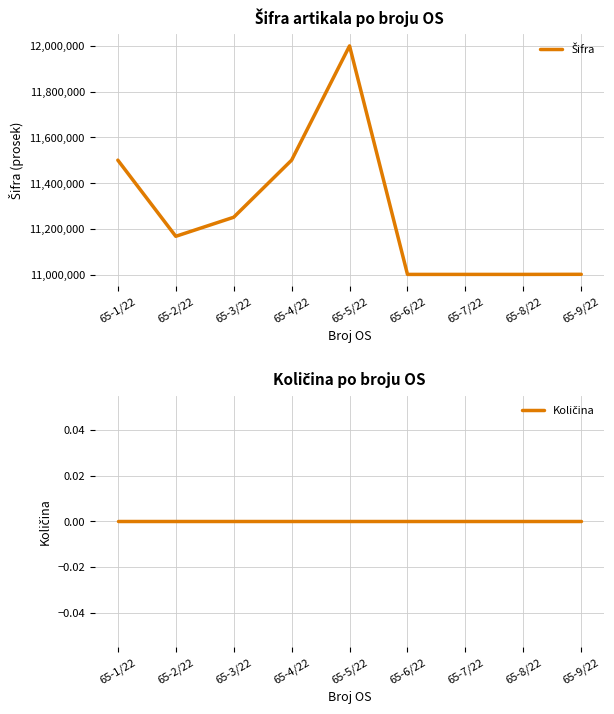

Which has a higher value, 65-3/22 or 65-1/22?

65-1/22